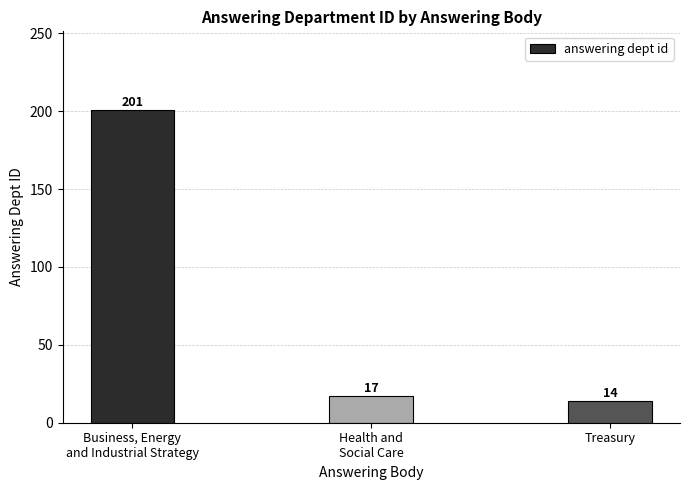

What is the minimum value shown in the chart?

14